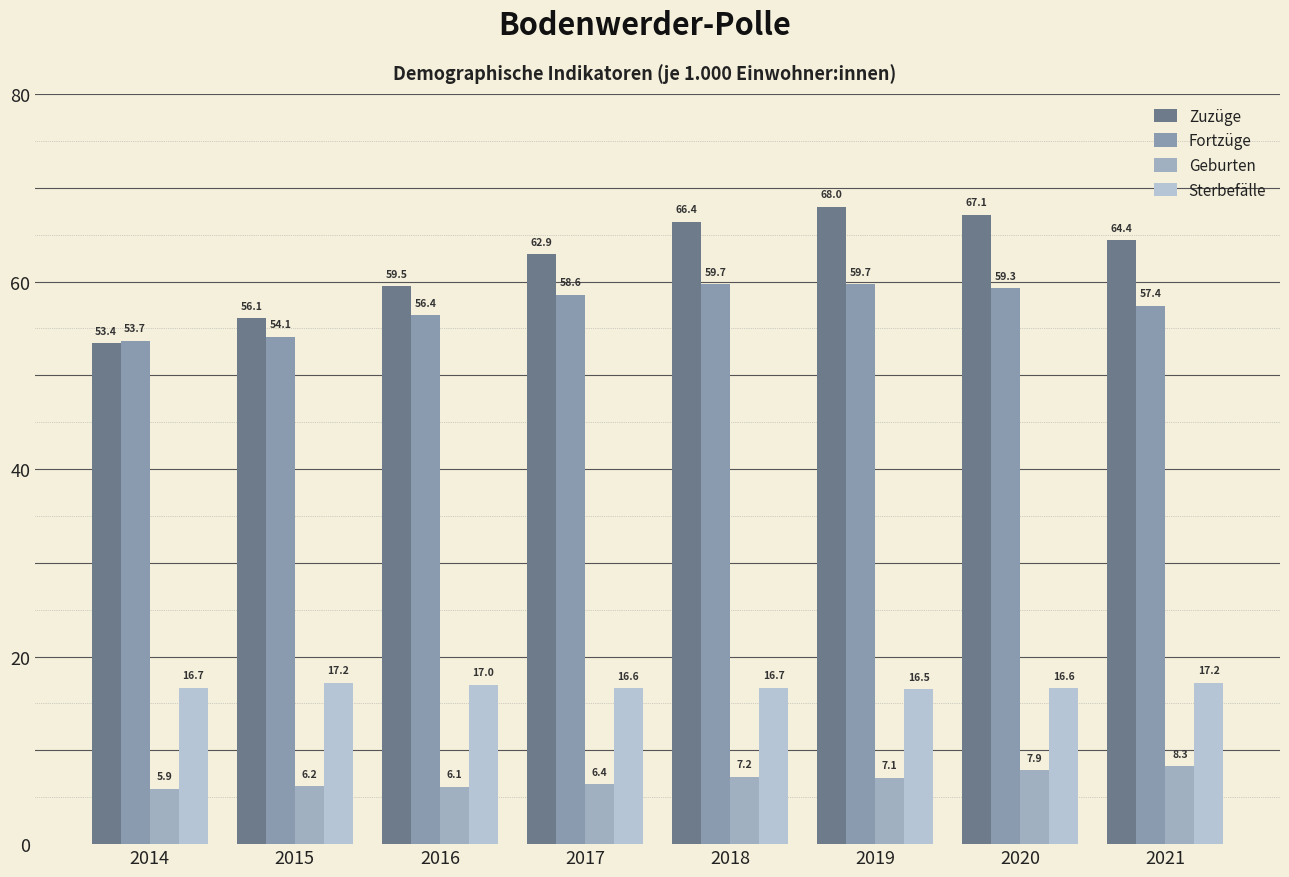

Rank the categories by Zuzüge value from lowest to highest.

2014, 2015, 2016, 2017, 2021, 2018, 2020, 2019